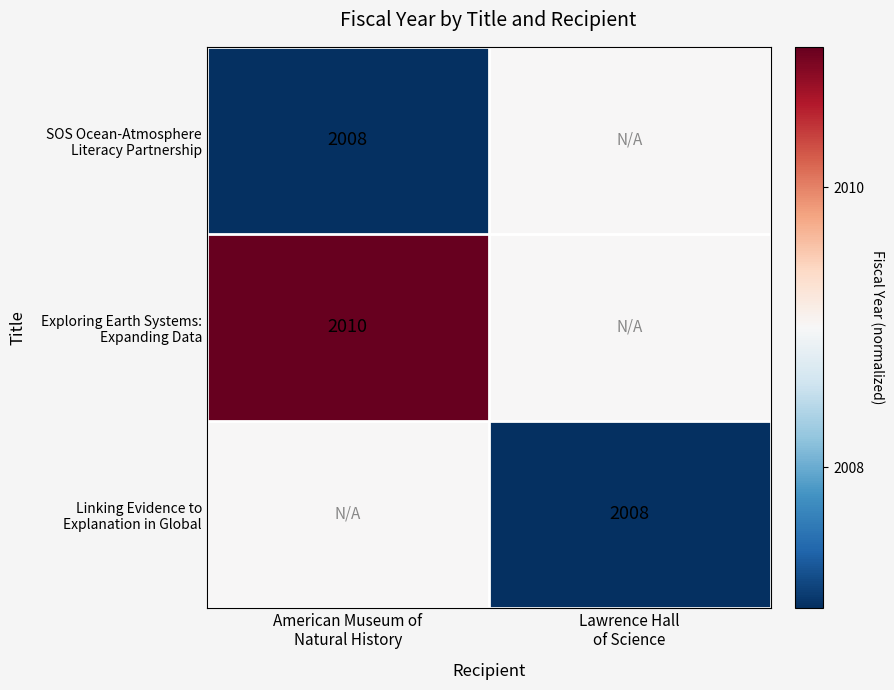

What is the difference between the highest and lowest values at American Museum of
Natural History?

2